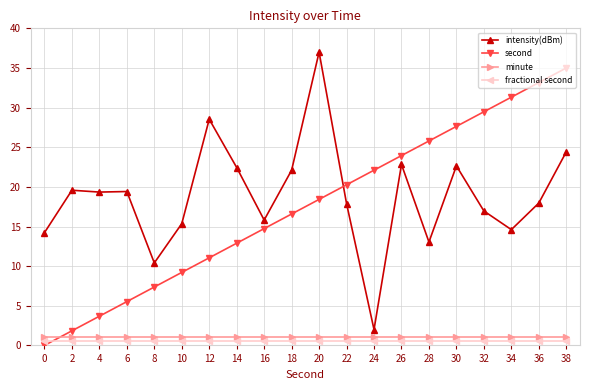

The value of intensity(dBm) at 4 is 19.3. True or false?

True